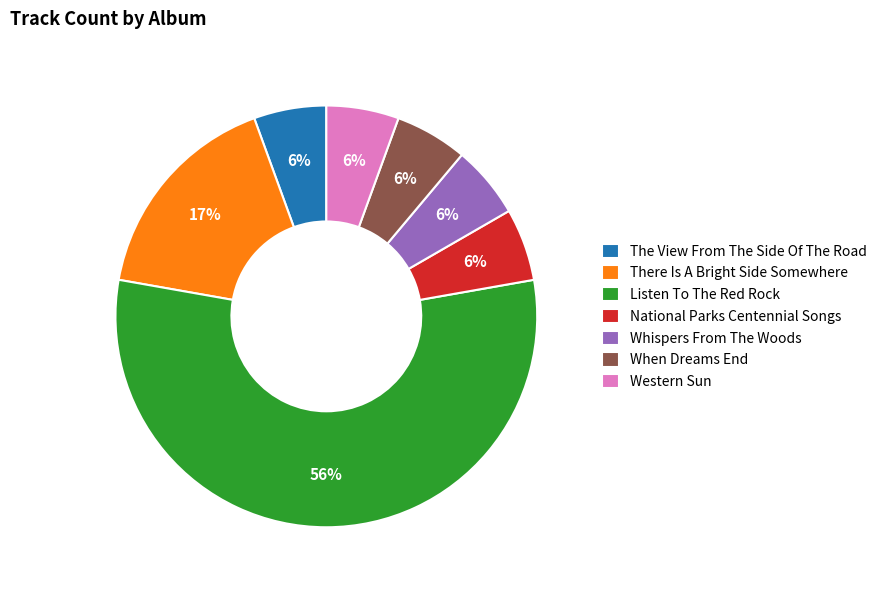

Do When Dreams End and There Is A Bright Side Somewhere together represent more than half of the pie?

No